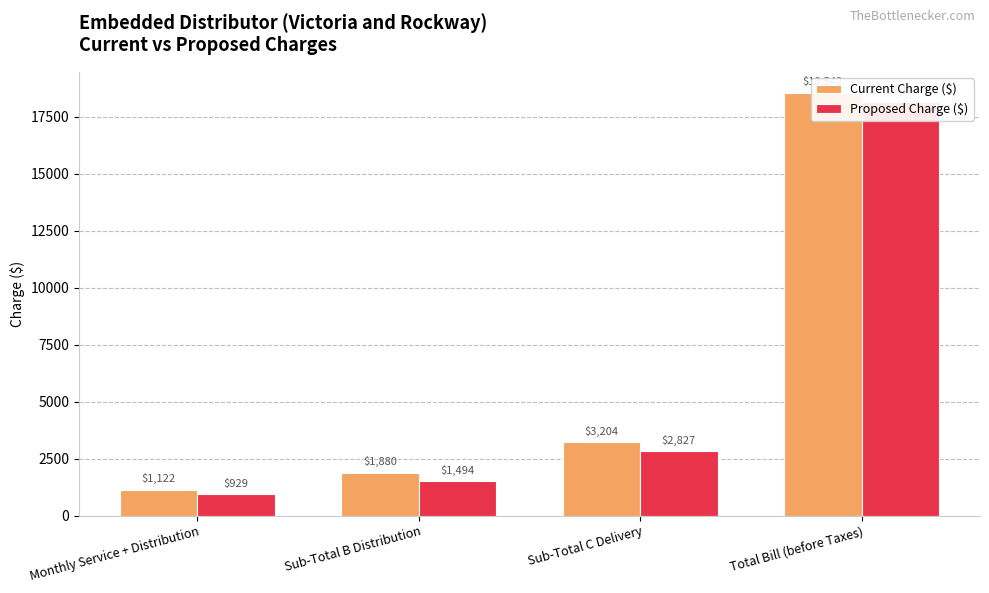

What is the difference between the maximum and minimum values in the Current Charge ($) series?

17420.0